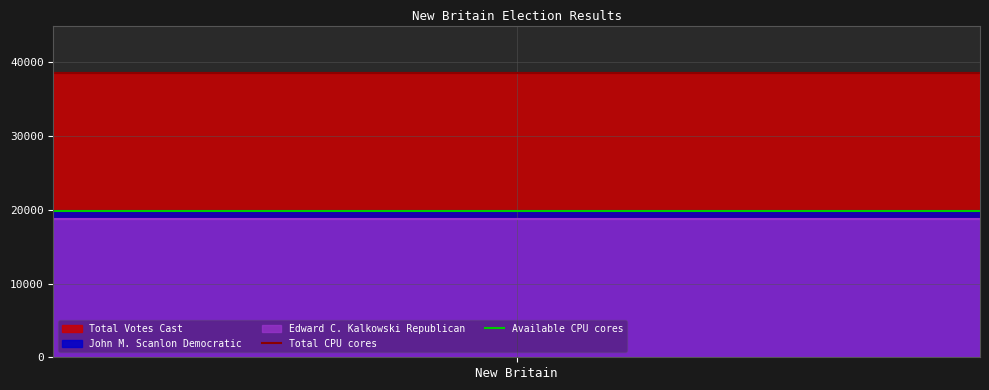

Which series has the widest spread of values?

Total CPU cores